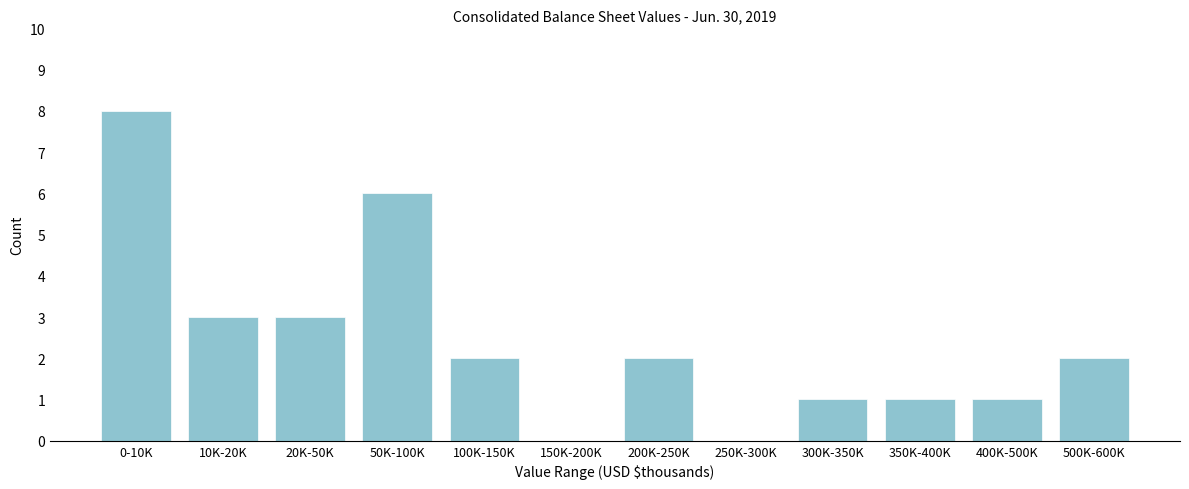

Reading left to right, list all the values displayed in this chart.

0-10K=8	10K-20K=3	20K-50K=3	50K-100K=6	100K-150K=2	150K-200K=0	200K-250K=2	250K-300K=0	300K-350K=1	350K-400K=1	400K-500K=1	500K-600K=2